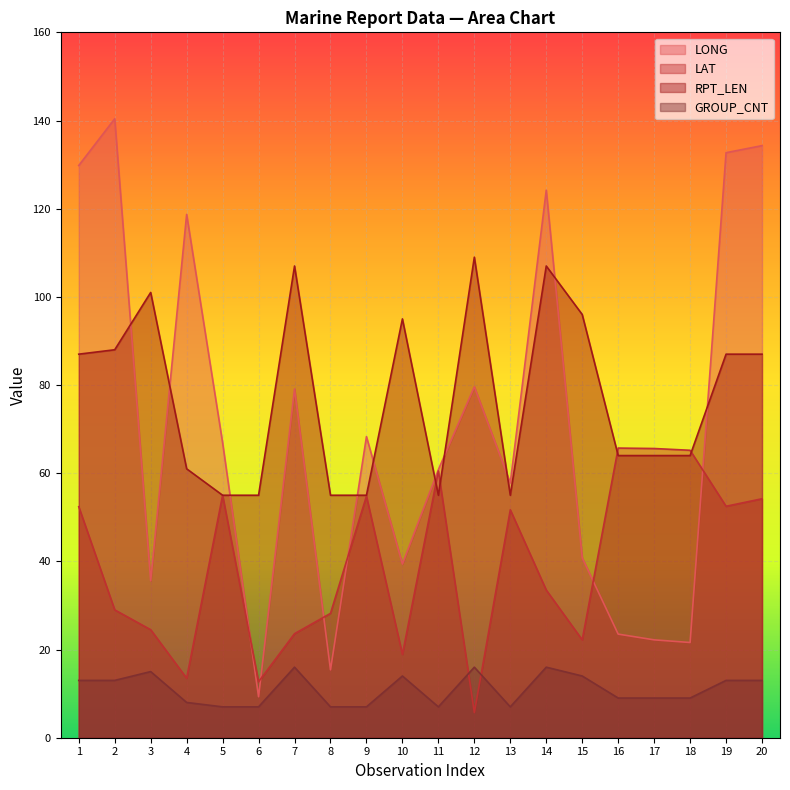

What is the value of the RPT_LEN point at the 2nd from the left?

88.0